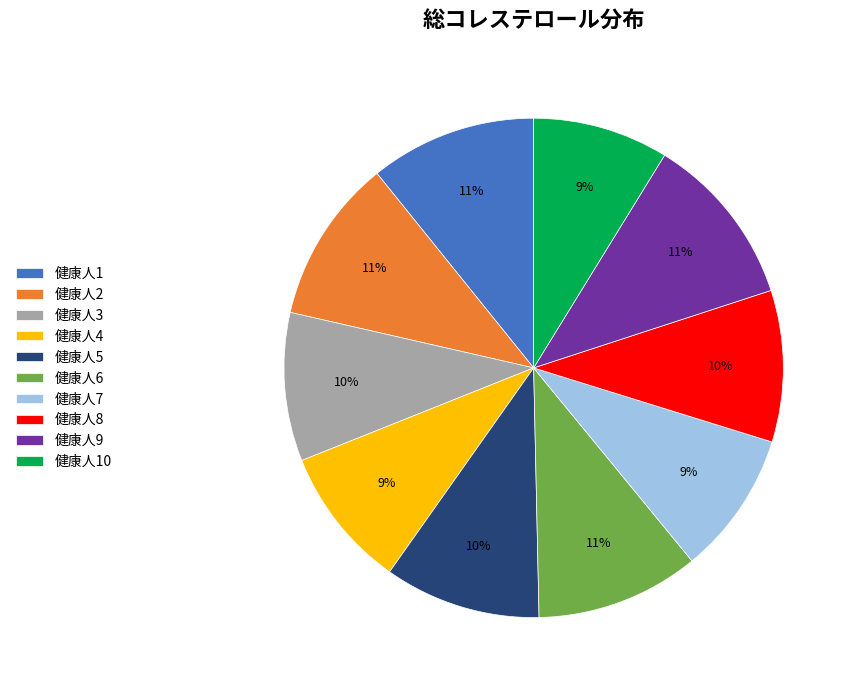

True or false: 健康人6 accounts for 1% of the total.

False